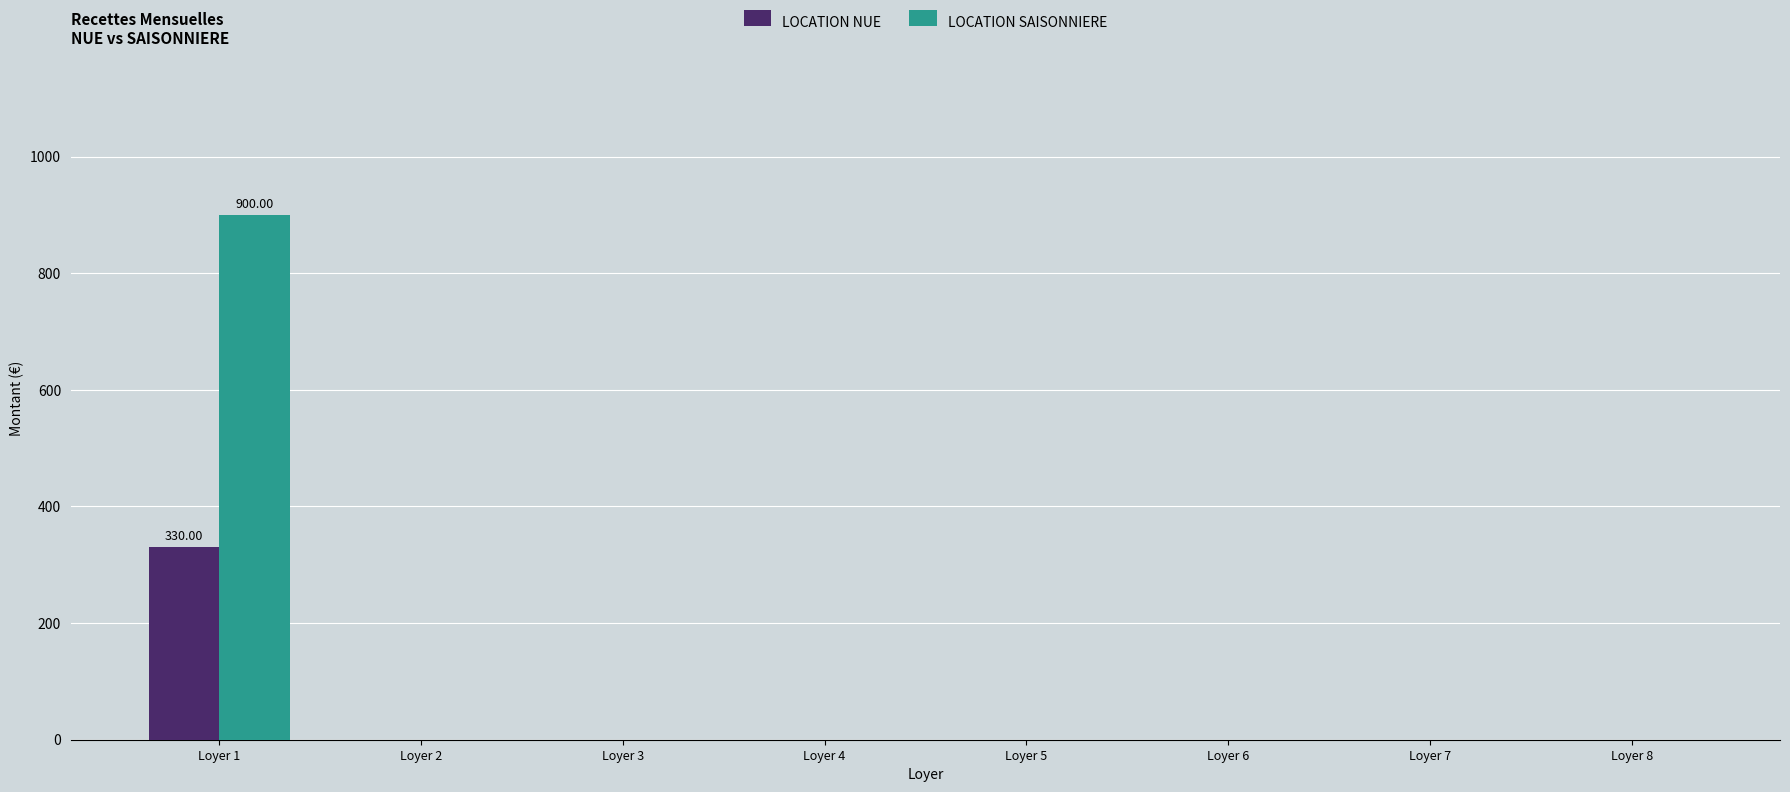

Reading right to left, transcribe all the data shown in this chart.

LOCATION NUE: Loyer 8=0	Loyer 7=0	Loyer 6=0	Loyer 5=0	Loyer 4=0	Loyer 3=0	Loyer 2=0	Loyer 1=330
LOCATION SAISONNIERE: Loyer 8=0	Loyer 7=0	Loyer 6=0	Loyer 5=0	Loyer 4=0	Loyer 3=0	Loyer 2=0	Loyer 1=900